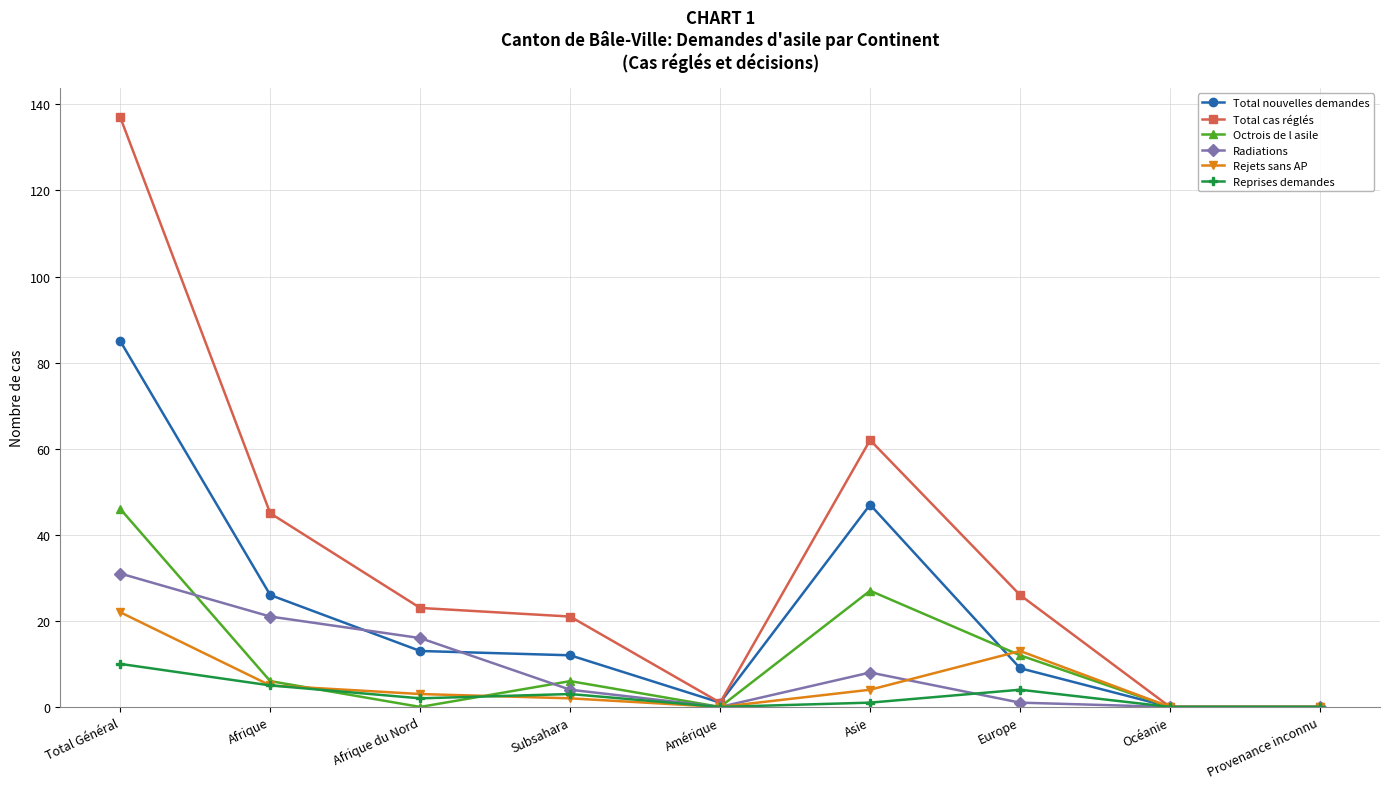

The value of Octrois de l asile at Europe is 4. True or false?

False